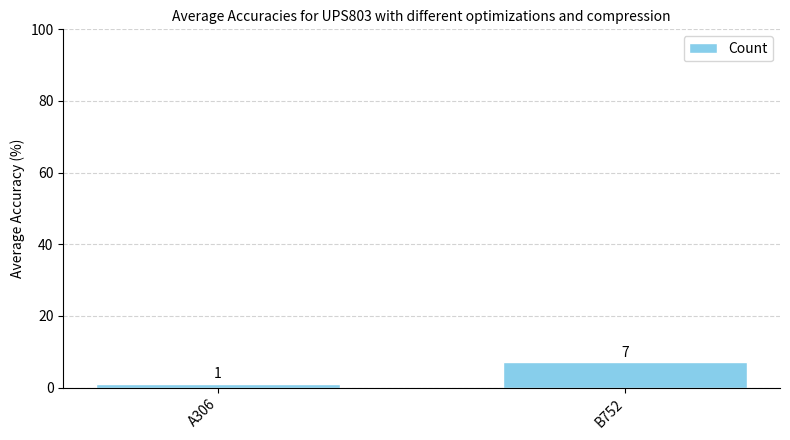

Rank the categories by value from highest to lowest.

B752, A306